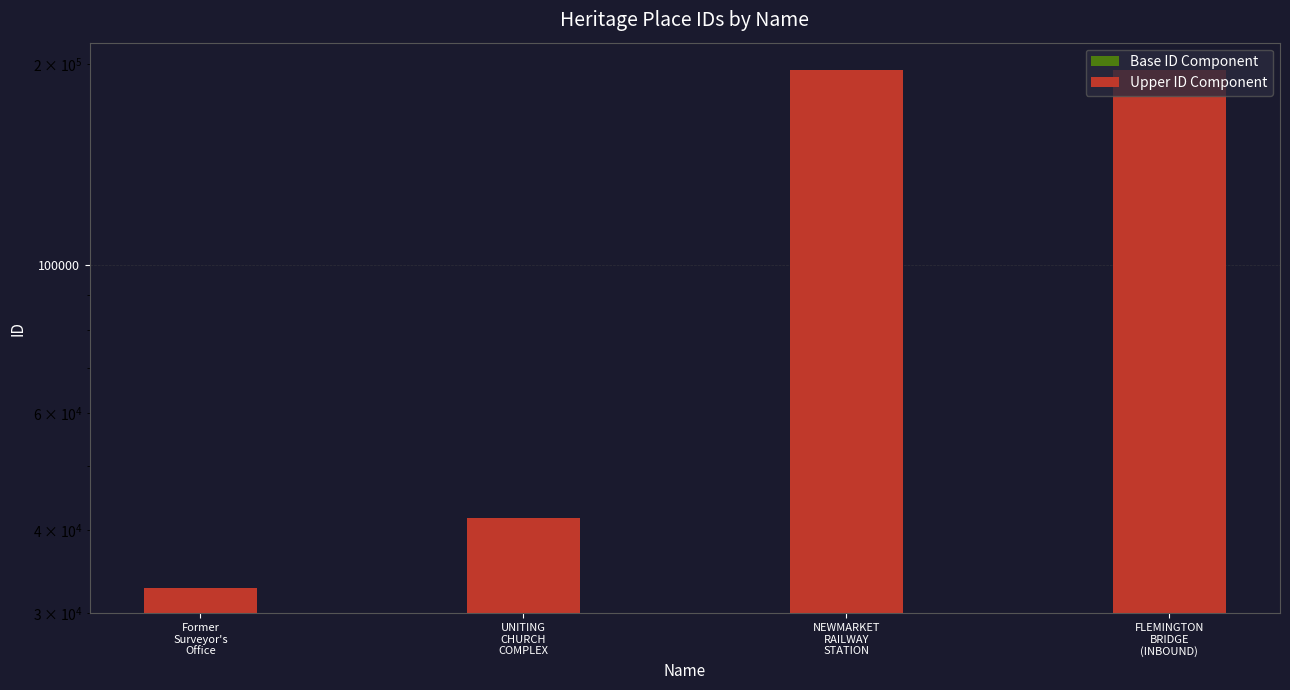

Which series has the largest total across all categories?

Upper ID Component